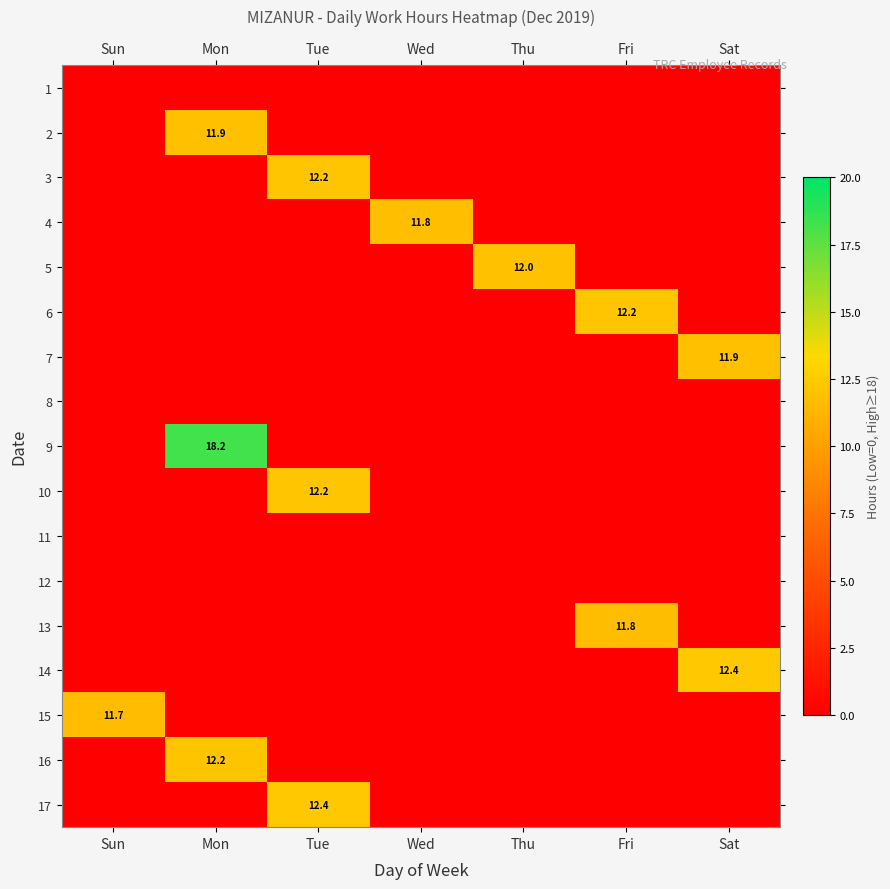

How many data points does each series have?

7